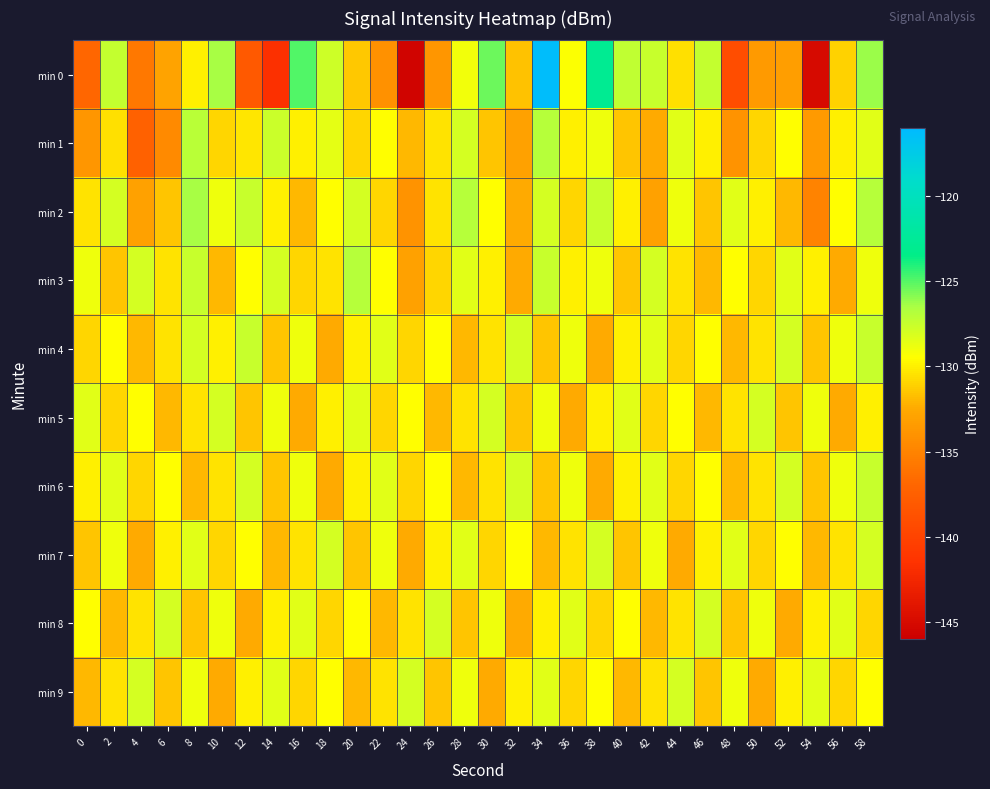

Reading right to left, transcribe all the data shown in this chart.

min 0: 58=-126.2	56=-131.1	54=-145.0	52=-133.3	50=-133.5	48=-139.1	46=-127.4	44=-130.5	42=-127.5	40=-127.4	38=-122.8	36=-129.4	34=-116.3	32=-131.6	30=-125.5	28=-129.1	26=-133.8	24=-145.6	22=-134.1	20=-131.4	18=-127.7	16=-124.9	14=-141.8	12=-138.1	10=-126.5	8=-130.0	6=-132.9	4=-135.7	2=-127.4	0=-136.9
min 1: 58=-128.5	56=-130.0	54=-133.5	52=-129.5	50=-131.0	48=-134.0	46=-130.0	44=-128.5	42=-132.5	40=-131.5	38=-129.0	36=-130.0	34=-127.0	32=-133.0	30=-131.5	28=-128.0	26=-130.5	24=-132.0	22=-129.5	20=-131.0	18=-128.6	16=-130.0	14=-127.6	12=-130.4	10=-131.0	8=-127.0	6=-134.6	4=-137.3	2=-130.6	0=-133.8
min 2: 58=-127.0	56=-129.5	54=-135.0	52=-132.0	50=-130.0	48=-128.5	46=-131.5	44=-129.0	42=-133.0	40=-130.0	38=-127.5	36=-131.0	34=-128.0	32=-132.5	30=-129.5	28=-127.0	26=-130.5	24=-134.0	22=-131.0	20=-128.0	18=-129.5	16=-132.0	14=-130.0	12=-127.5	10=-129.0	8=-126.5	6=-131.5	4=-133.0	2=-128.0	0=-130.5
min 3: 58=-129.0	56=-132.5	54=-130.0	52=-128.5	50=-131.0	48=-129.5	46=-132.0	44=-130.5	42=-128.0	40=-131.5	38=-129.0	36=-130.0	34=-127.5	32=-132.5	30=-130.0	28=-128.5	26=-131.0	24=-133.0	22=-129.5	20=-127.0	18=-130.5	16=-131.0	14=-128.0	12=-129.5	10=-132.0	8=-127.5	6=-130.5	4=-128.0	2=-131.5	0=-129.0
min 4: 58=-127.5	56=-129.0	54=-131.5	52=-128.0	50=-130.5	48=-132.0	46=-129.5	44=-131.0	42=-128.5	40=-130.0	38=-132.5	36=-129.0	34=-131.5	32=-128.0	30=-130.5	28=-132.0	26=-129.5	24=-131.0	22=-128.5	20=-130.0	18=-132.5	16=-129.0	14=-131.5	12=-127.5	10=-130.0	8=-128.0	6=-130.5	4=-132.0	2=-129.5	0=-131.0
min 5: 58=-130.0	56=-132.5	54=-129.0	52=-131.5	50=-128.0	48=-130.5	46=-132.0	44=-129.5	42=-131.0	40=-128.5	38=-130.0	36=-132.5	34=-129.0	32=-131.5	30=-128.0	28=-130.5	26=-132.0	24=-129.5	22=-131.0	20=-128.5	18=-130.0	16=-132.5	14=-129.0	12=-131.5	10=-128.0	8=-130.5	6=-132.0	4=-129.5	2=-131.0	0=-128.5
min 6: 58=-127.5	56=-129.0	54=-131.5	52=-128.0	50=-130.5	48=-132.0	46=-129.5	44=-131.0	42=-128.5	40=-130.0	38=-132.5	36=-129.0	34=-131.5	32=-128.0	30=-130.5	28=-132.0	26=-129.5	24=-131.0	22=-128.5	20=-130.0	18=-132.5	16=-129.0	14=-131.5	12=-128.0	10=-130.5	8=-132.0	6=-129.5	4=-131.0	2=-128.5	0=-130.0
min 7: 58=-128.0	56=-130.5	54=-132.0	52=-129.5	50=-131.0	48=-128.5	46=-130.0	44=-132.5	42=-129.0	40=-131.5	38=-128.0	36=-130.5	34=-132.0	32=-129.5	30=-131.0	28=-128.5	26=-130.0	24=-132.5	22=-129.0	20=-131.5	18=-128.0	16=-130.5	14=-132.0	12=-129.5	10=-131.0	8=-128.5	6=-130.0	4=-132.5	2=-129.0	0=-131.5
min 8: 58=-131.0	56=-128.5	54=-130.0	52=-132.5	50=-129.0	48=-131.5	46=-128.0	44=-130.5	42=-132.0	40=-129.5	38=-131.0	36=-128.5	34=-130.0	32=-132.5	30=-129.0	28=-131.5	26=-128.0	24=-130.5	22=-132.0	20=-129.5	18=-131.0	16=-128.5	14=-130.0	12=-132.5	10=-129.0	8=-131.5	6=-128.0	4=-130.5	2=-132.0	0=-129.5
min 9: 58=-129.5	56=-131.0	54=-128.5	52=-130.0	50=-132.5	48=-129.0	46=-131.5	44=-128.0	42=-130.5	40=-132.0	38=-129.5	36=-131.0	34=-128.5	32=-130.0	30=-132.5	28=-129.0	26=-131.5	24=-128.0	22=-130.5	20=-132.0	18=-129.5	16=-131.0	14=-128.5	12=-130.0	10=-132.5	8=-129.0	6=-131.5	4=-128.0	2=-130.5	0=-132.0